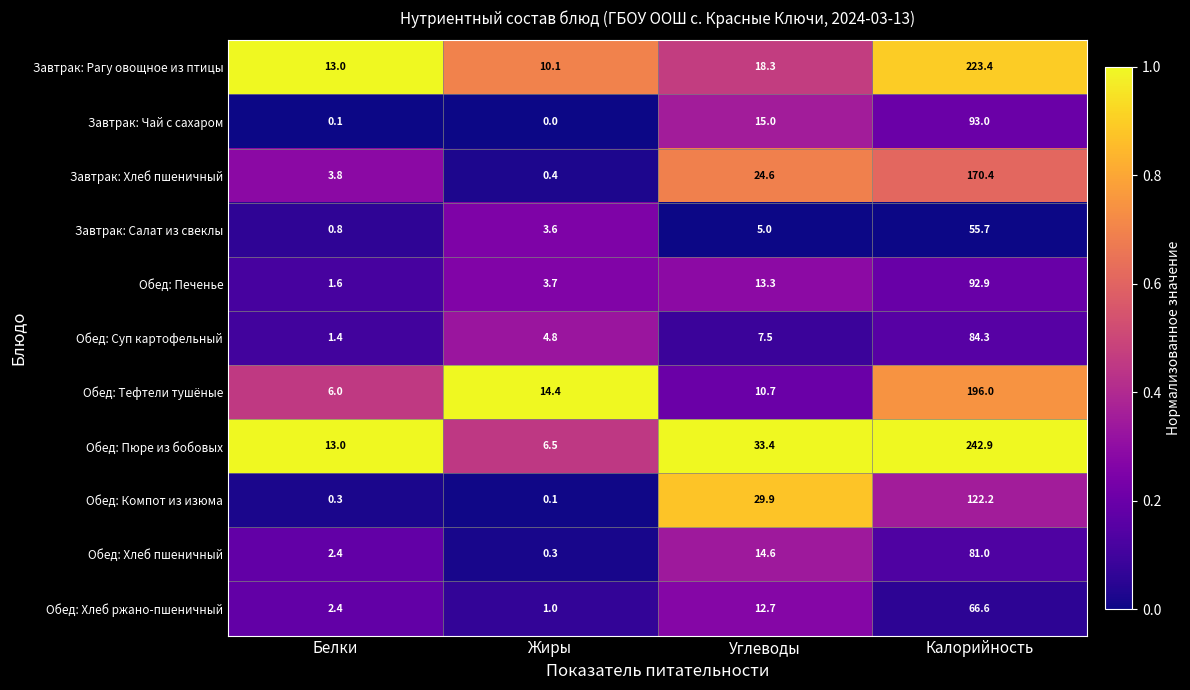

True or false: Обед: Тефтели тушёные has a value of 196.0 at Калорийность.

True